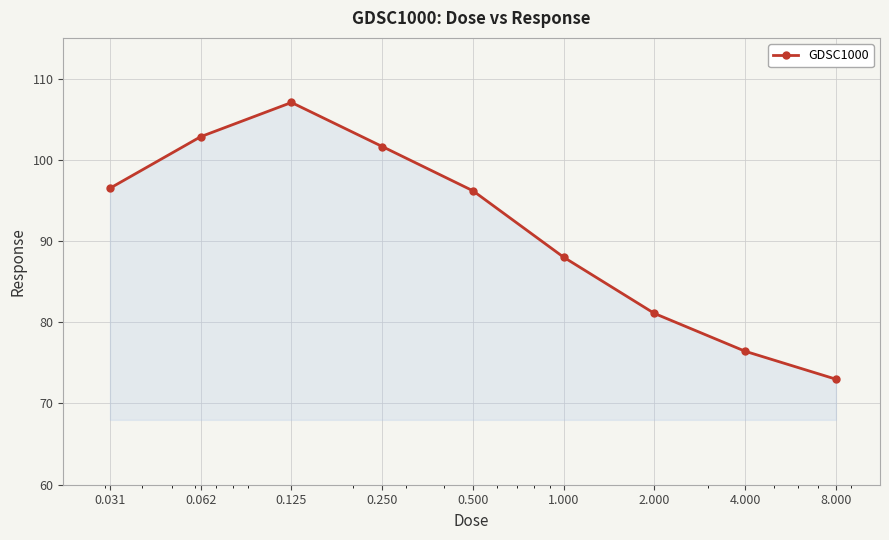

Reading left to right, what are all the values shown in this chart?

96.5	102.8	107.0	101.6	96.2	88.0	81.1	76.4	73.0